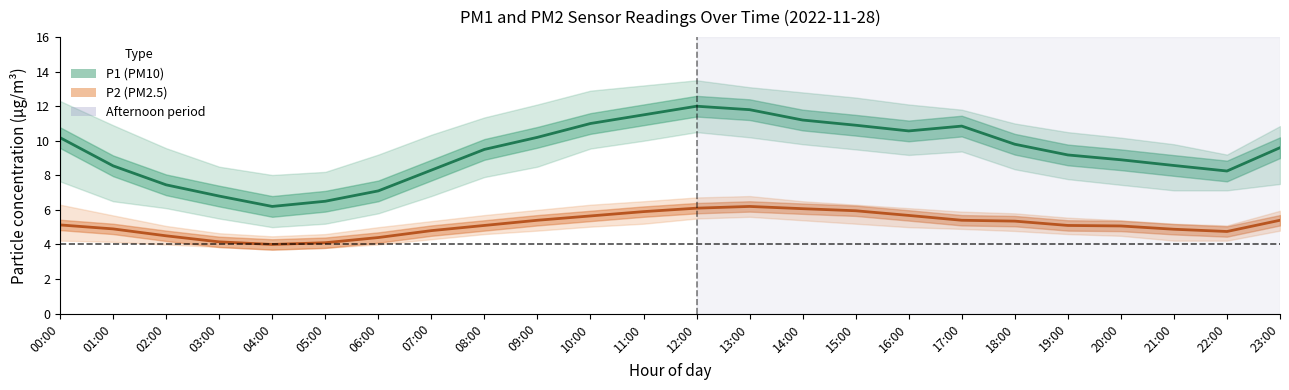

At which category is the sum across all series the highest?

12:00